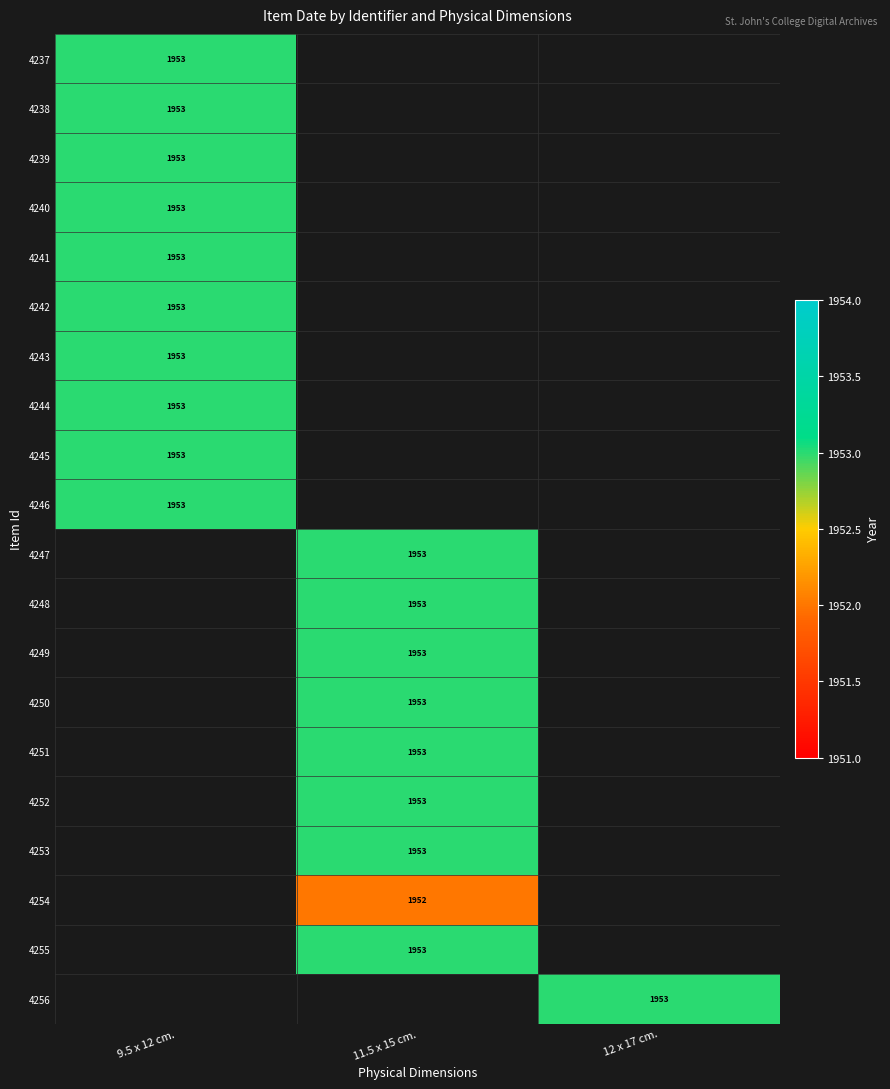

Which category has the lowest value across all series?

11.5 x 15 cm.